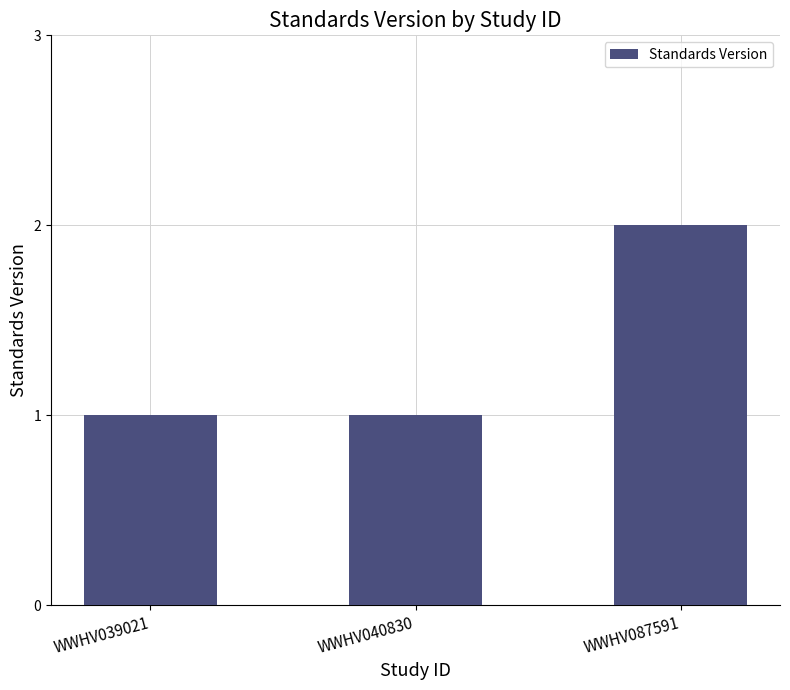

What is the change in value from WWHV039021 to WWHV087591?

+1